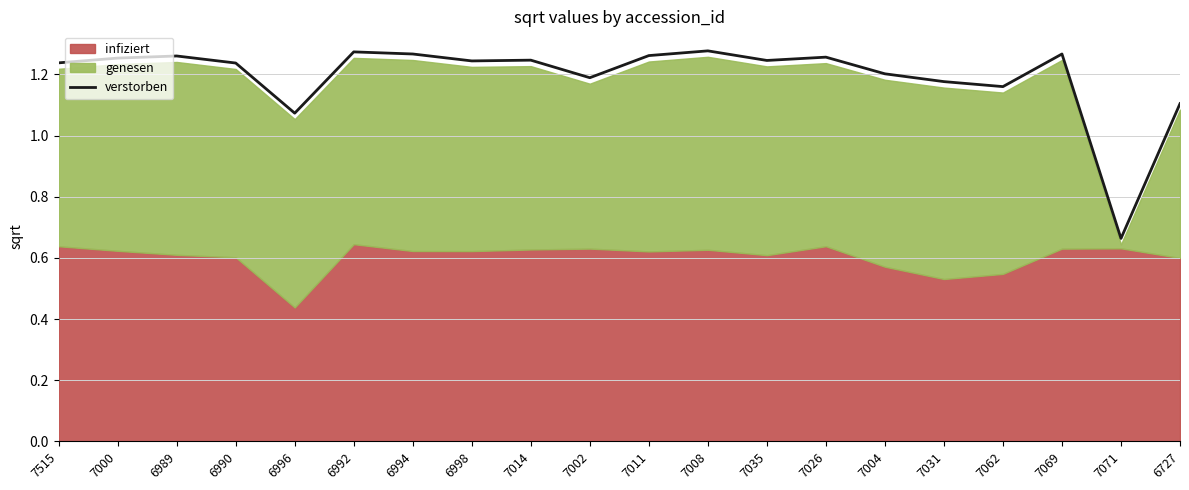

Reading left to right, list all the values displayed in this chart.

1.2	1.3	1.3	1.2	1.1	1.3	1.3	1.2	1.2	1.2	1.3	1.3	1.2	1.3	1.2	1.2	1.2	1.3	0.7	1.1